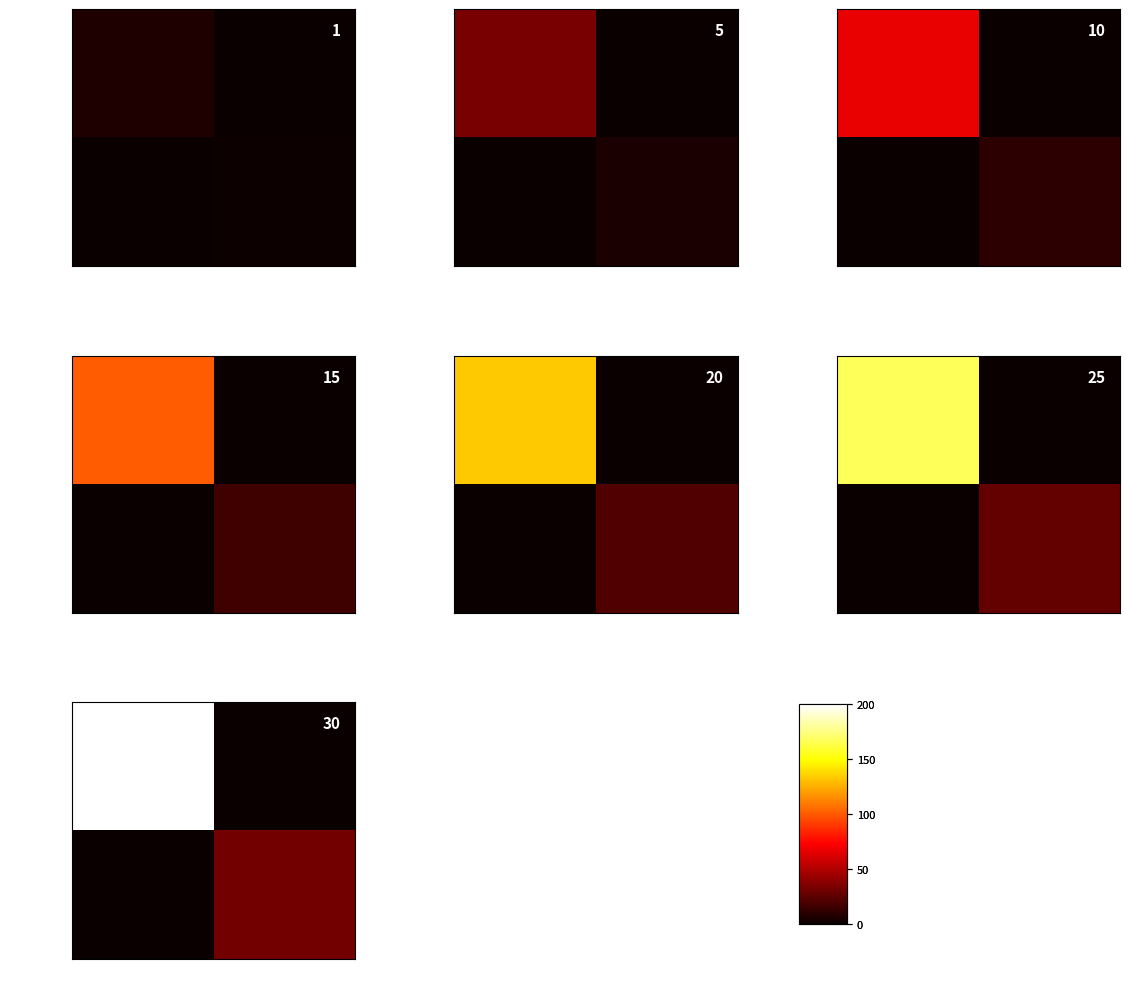

At which category is the sum across all series the highest?

-1